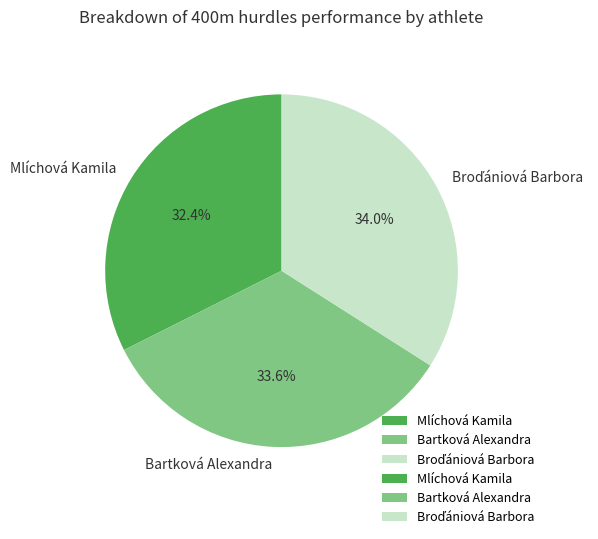

Count the number of slices in the pie.

3